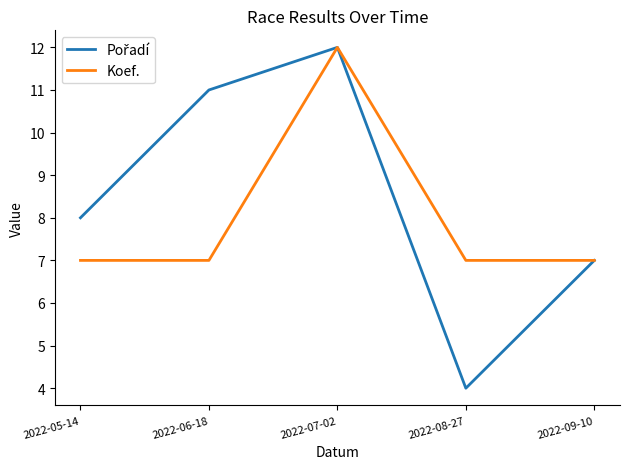

True or false: Koef. has more than 2 points higher than both neighbors.

False